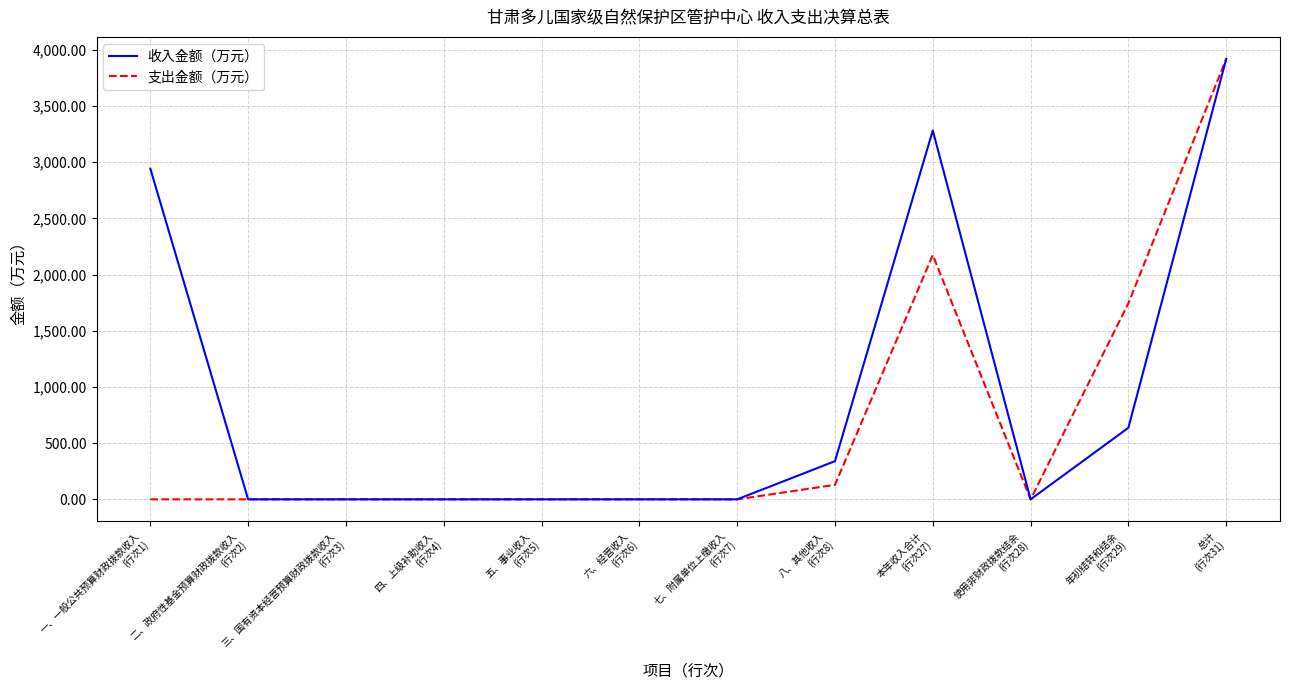

Which series has the largest total across all categories?

收入金额（万元）